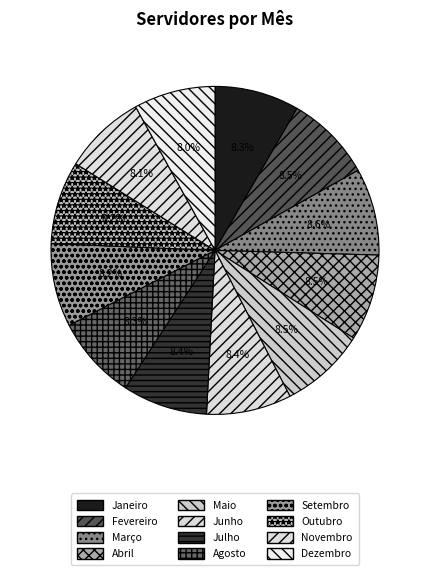

To the nearest percent, what percentage of the pie is Junho?

8%